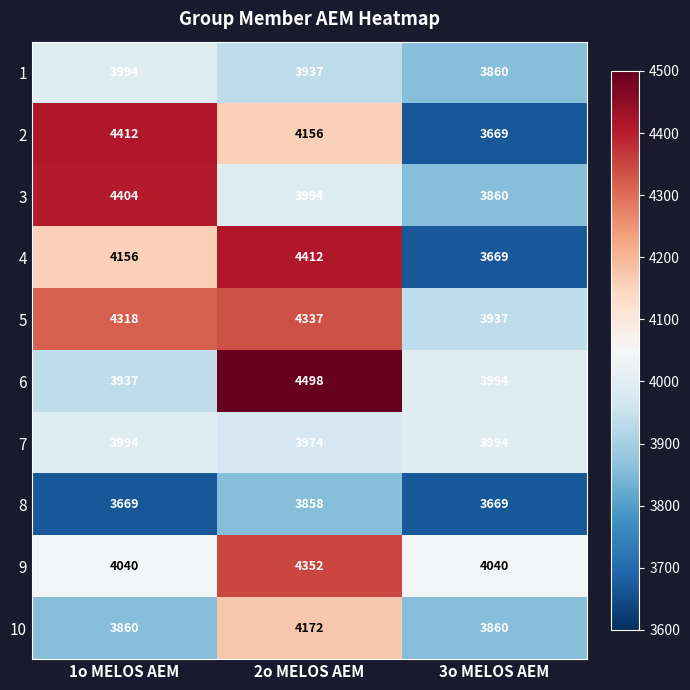

Reading right to left, list all the values displayed in this chart.

1: 3860	3937	3994
2: 3669	4156	4412
3: 3860	3994	4404
4: 3669	4412	4156
5: 3937	4337	4318
6: 3994	4498	3937
7: 3994	3974	3994
8: 3669	3858	3669
9: 4040	4352	4040
10: 3860	4172	3860